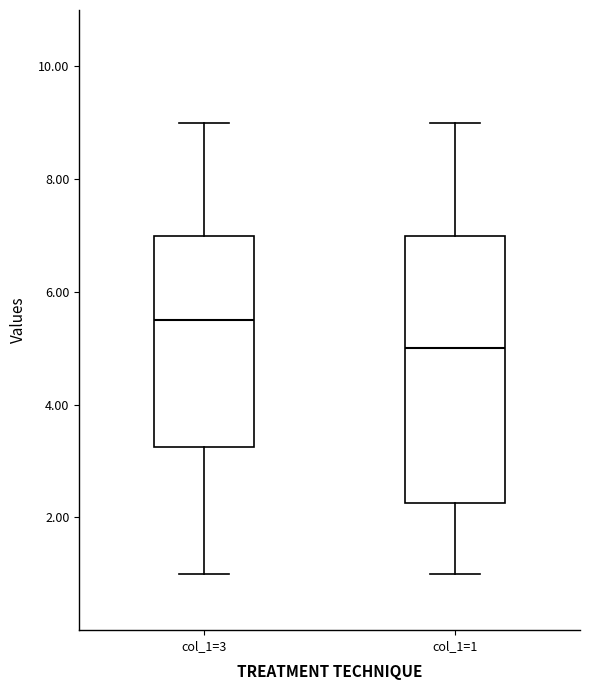

Reading left to right, read every box against the y-axis: the position of its median line, the range the box covers, and the ends of its whiskers. The values are not printed on the chart, so give them approximately, as read against the axis.

col_1=3: median 5.6, box 3.2 to 7.0, whiskers 1.0 to 9.0
col_1=1: median 5.0, box 2.2 to 7.0, whiskers 1.0 to 9.0